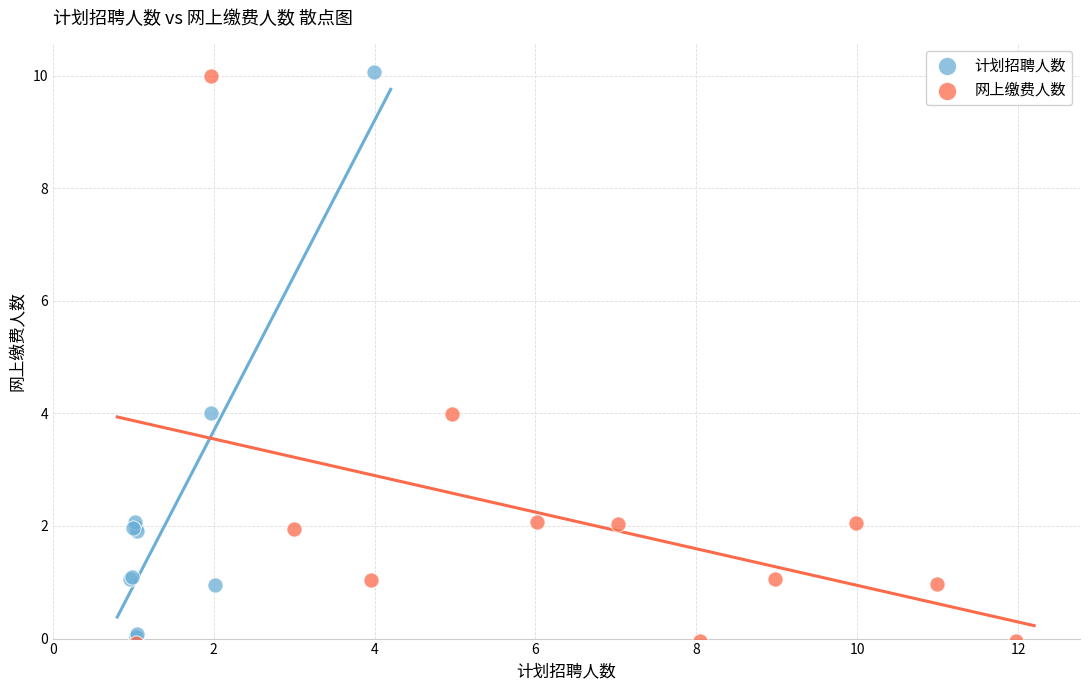

What are all the series names shown in the legend?

计划招聘人数, 网上缴费人数